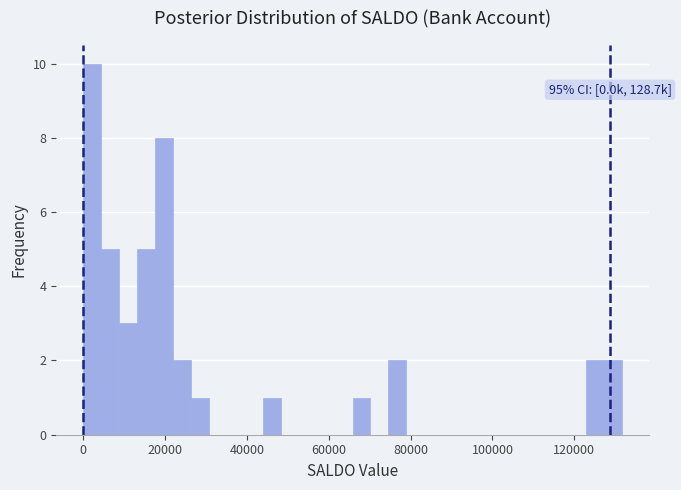

Read against the x-axis, roughly where is the centre of the tallest bar?

2000